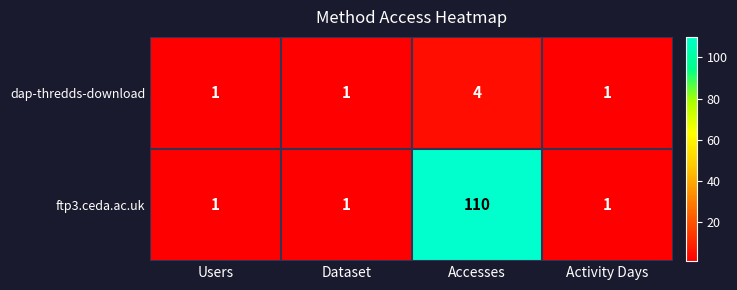

The ftp3.ceda.ac.uk series shows 174 at Accesses. True or false?

False